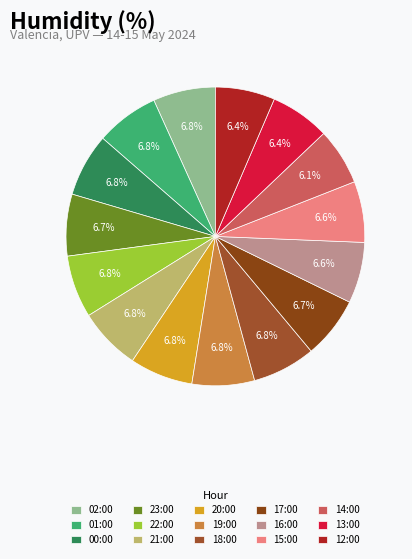

Is it true that 17:00 is 22% of the pie?

False